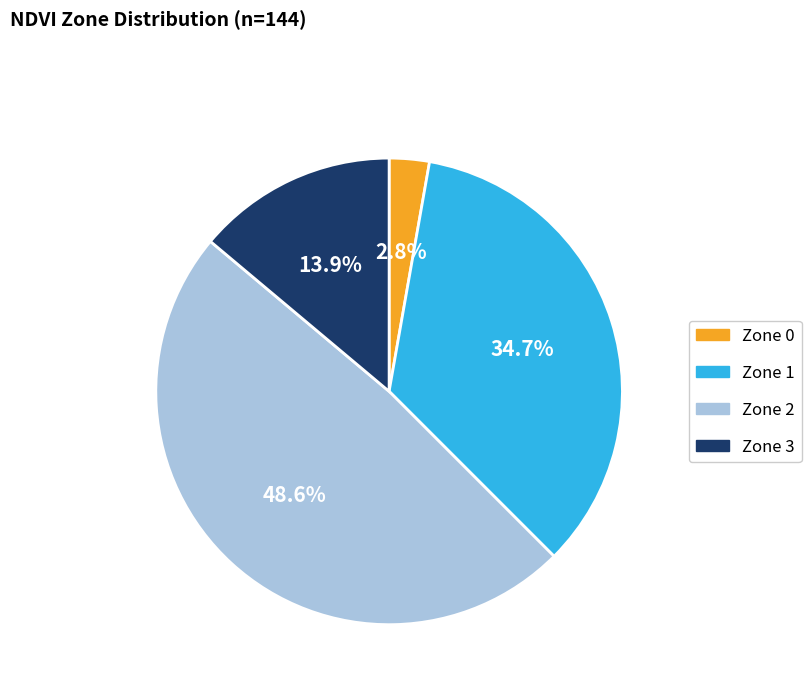

Is there any slice that represents more than half of the pie?

No